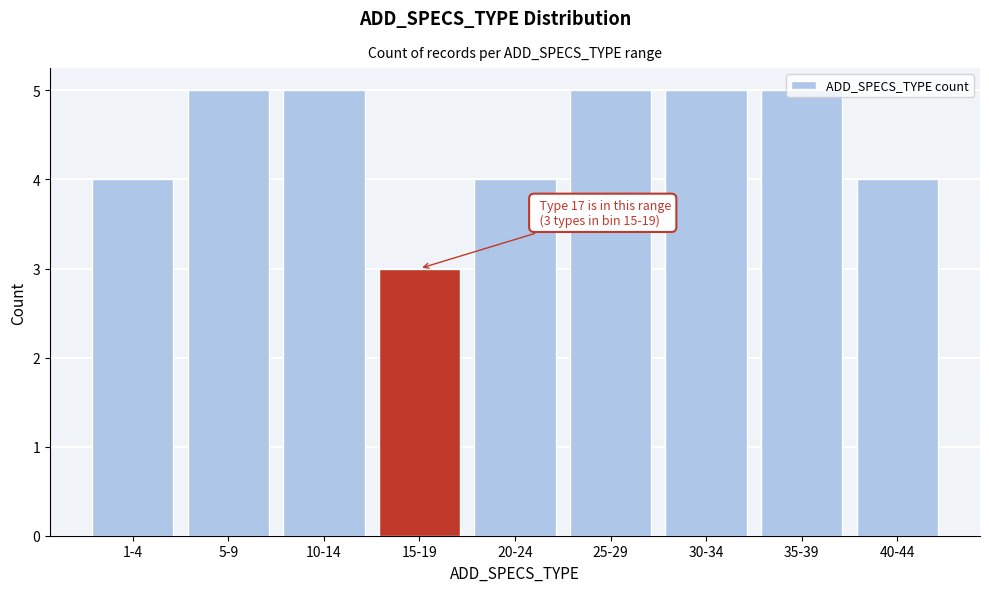

What is the average value?

4